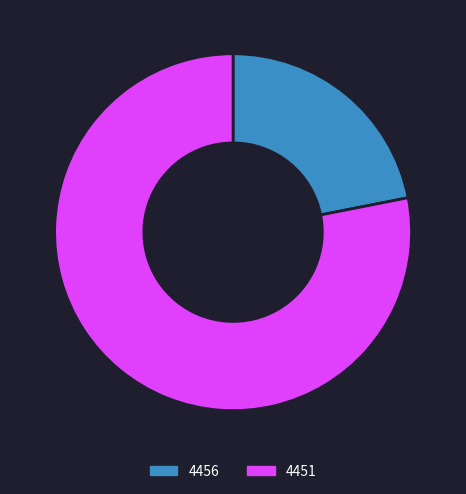

Which category has the smallest portion of the pie?

4456